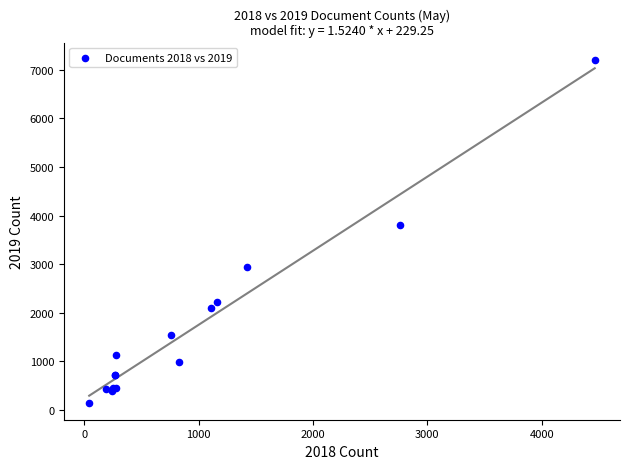

What Y value in the scatter plot is closest to 3679?

3813